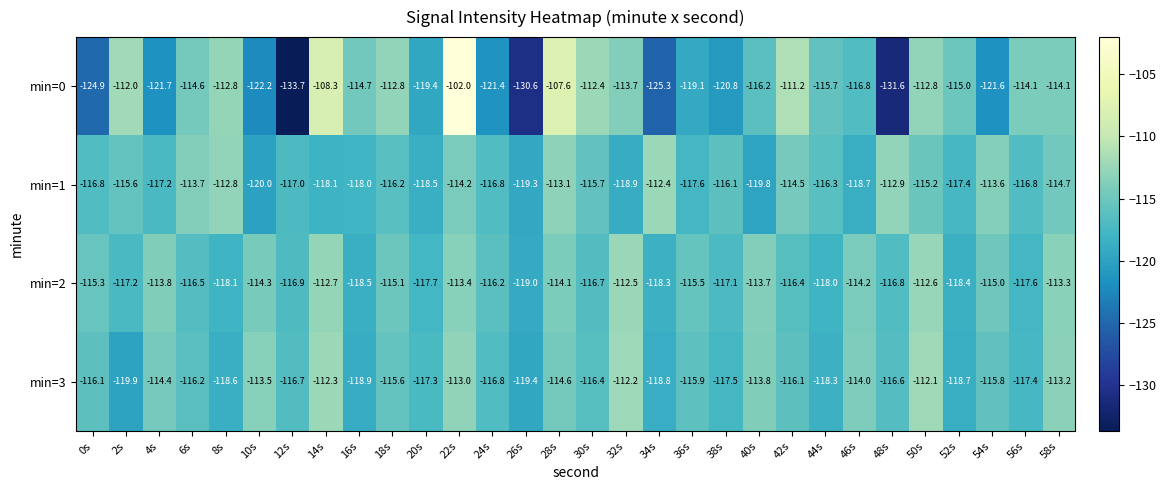

What is the difference between the highest and lowest values at 36s?

3.6